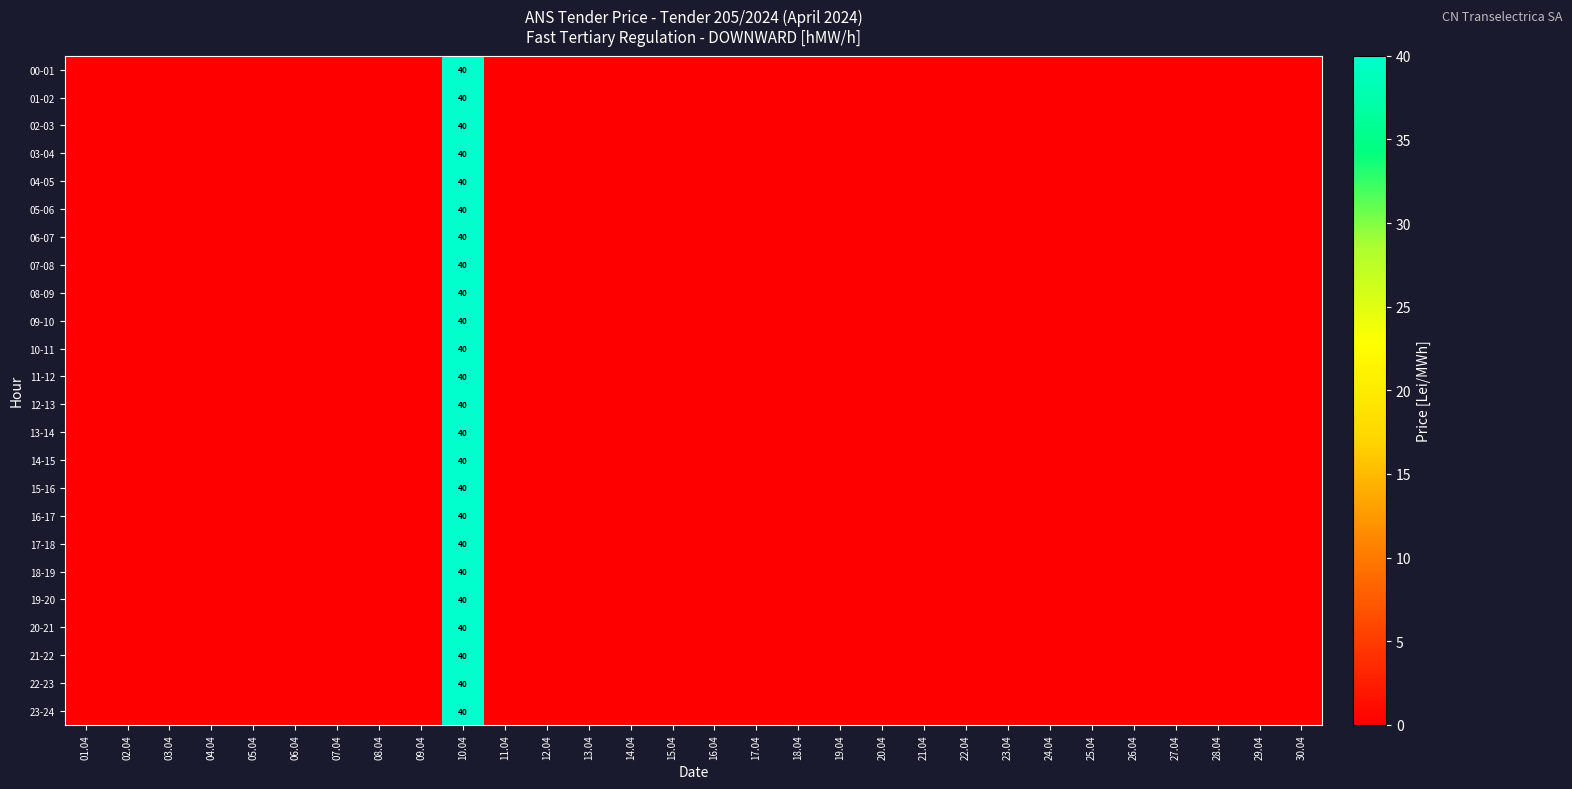

Rank the series by their maximum value, from highest to lowest.

00-01, 01-02, 02-03, 03-04, 04-05, 05-06, 06-07, 07-08, 08-09, 09-10, 10-11, 11-12, 12-13, 13-14, 14-15, 15-16, 16-17, 17-18, 18-19, 19-20, 20-21, 21-22, 22-23, 23-24